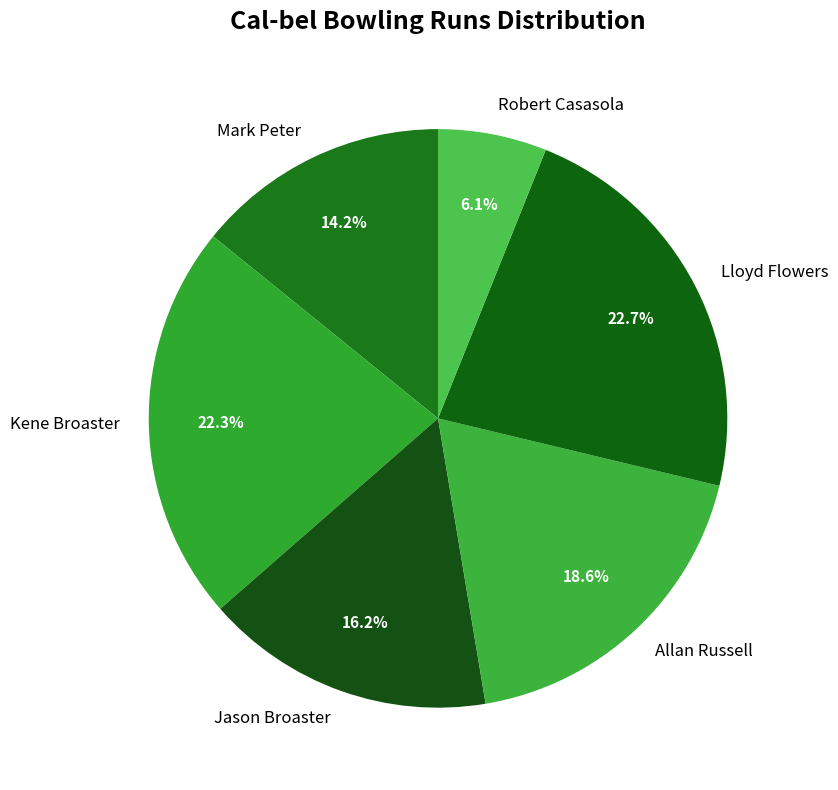

Which category has the smallest portion of the pie?

Robert Casasola